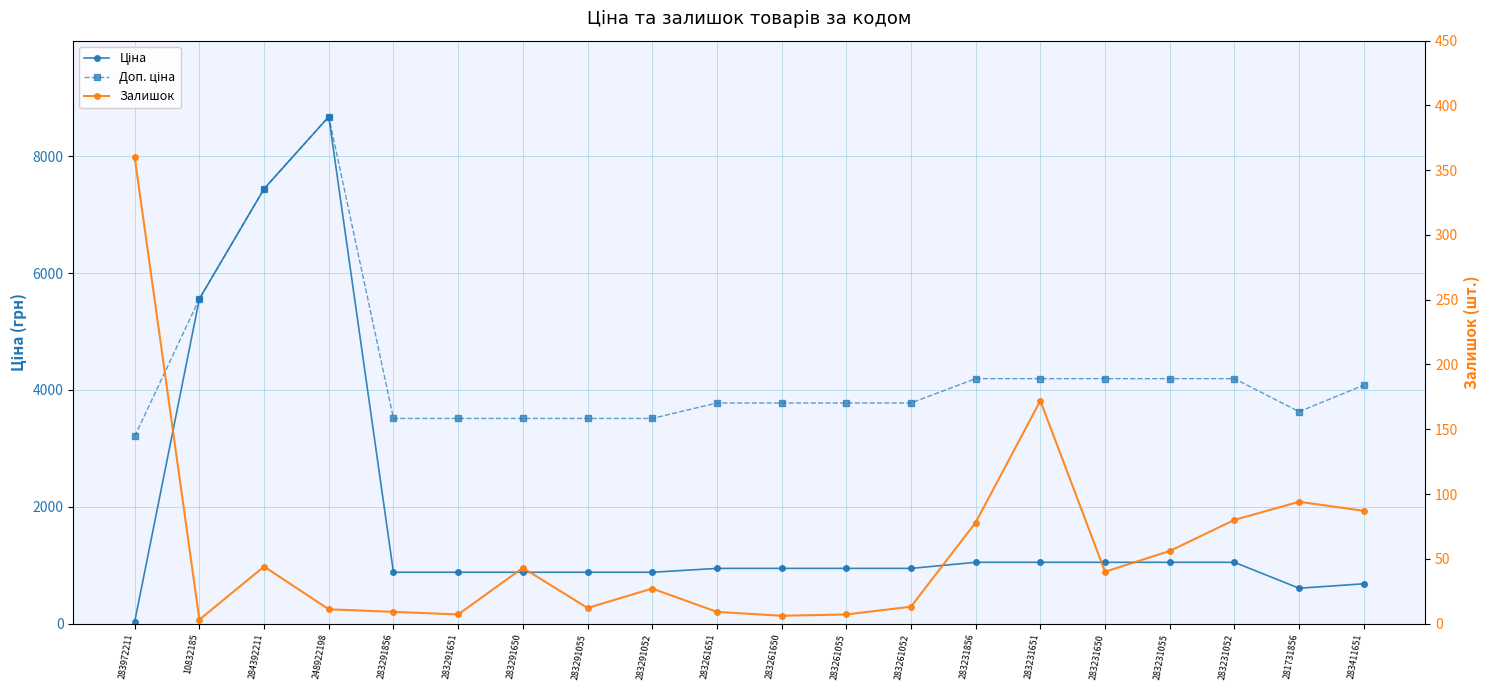

Between 283231055 and 283261052, which is larger?

283231055